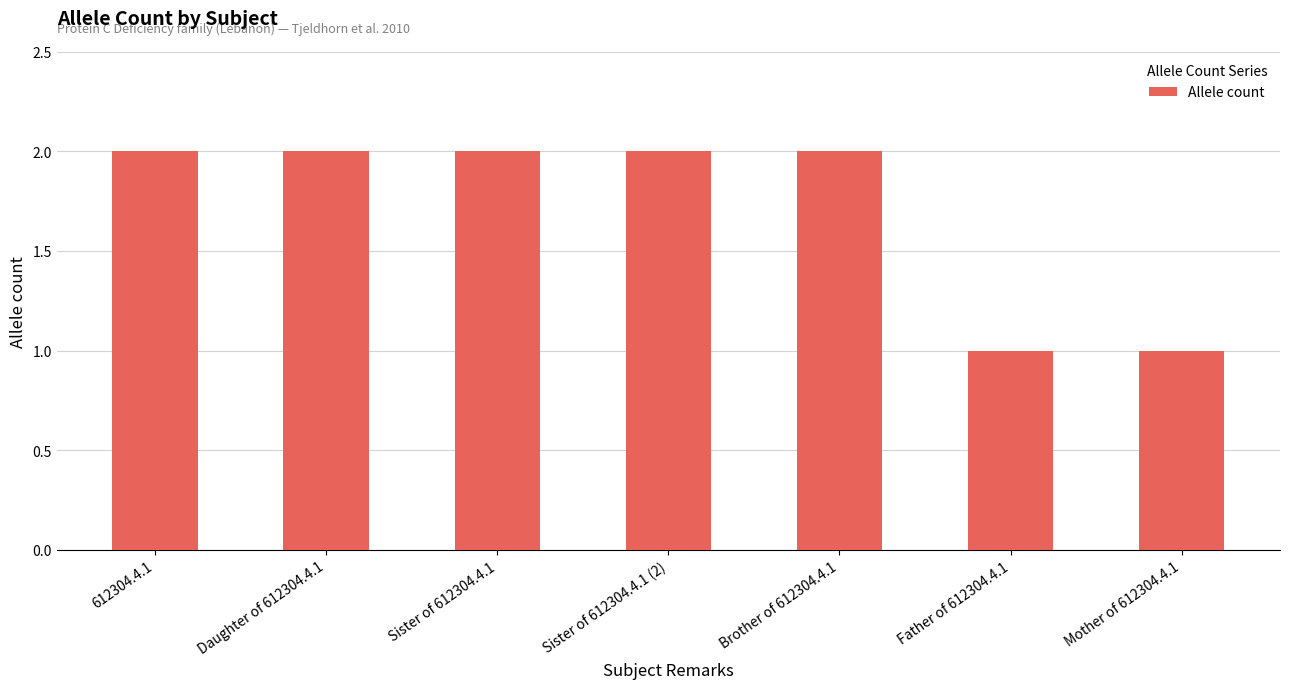

What is the average value?

2